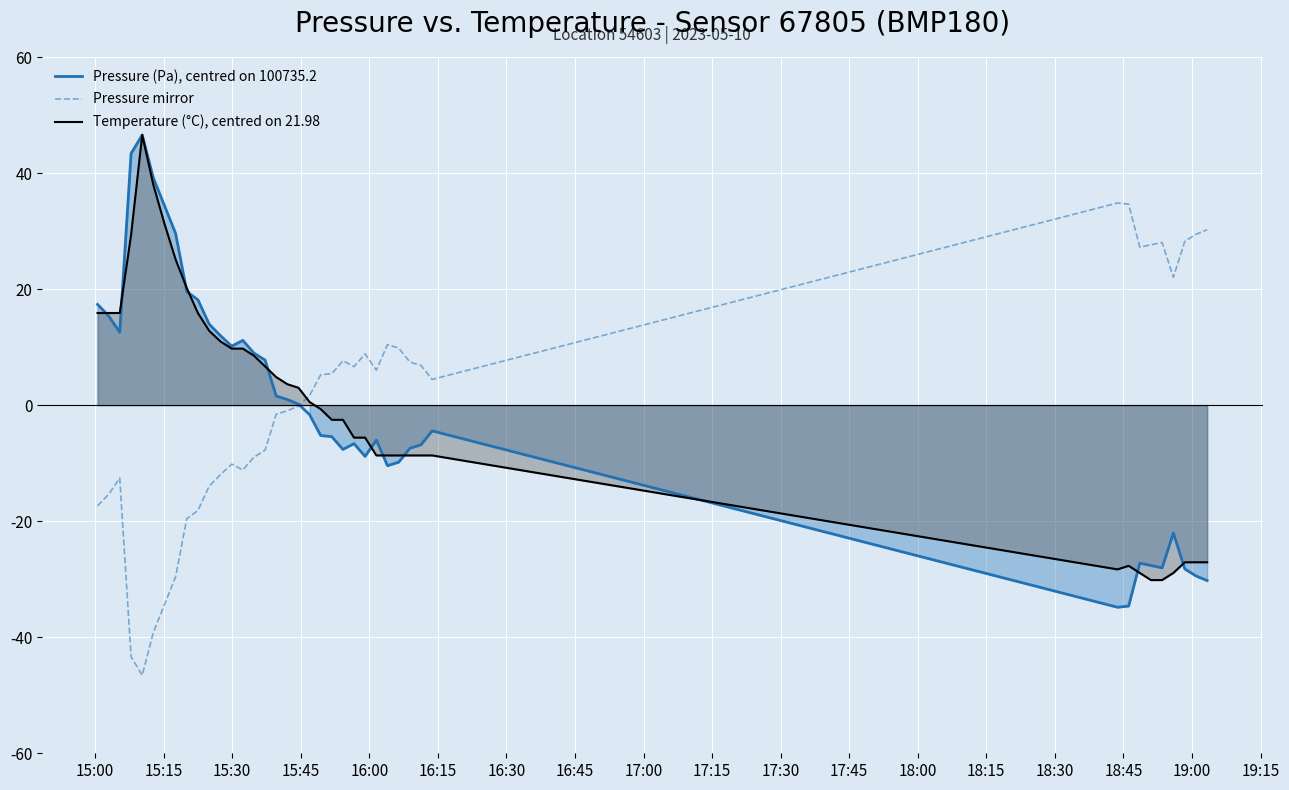

What is the highest value of the Pressure (Pa), centred on 100735.2 series?

46.6